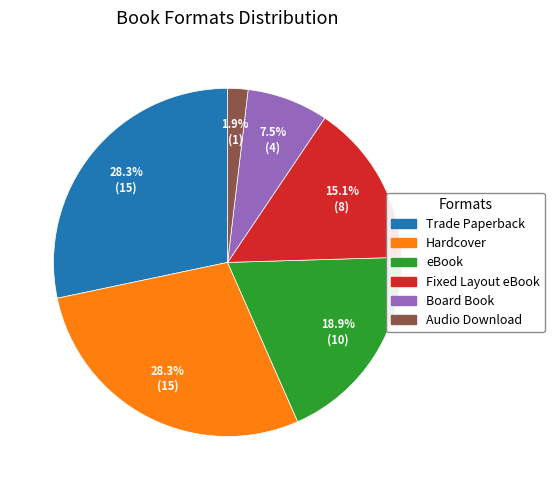

True or false: Board Book accounts for 20% of the total.

False